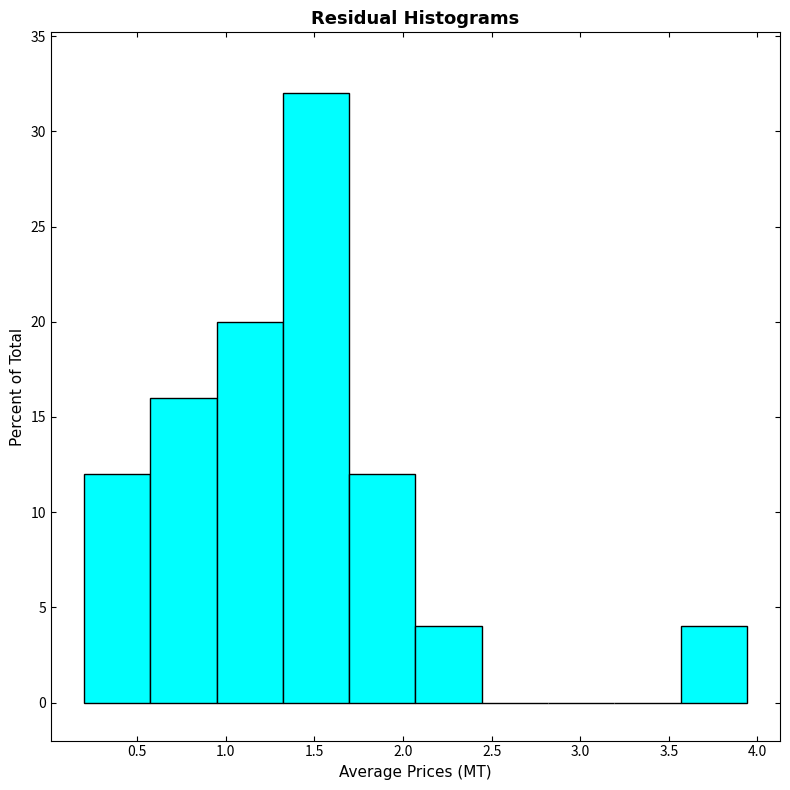

Reading left to right, transcribe this chart: for each bar, give the range it covers on the x-axis and its height. Neither the bar edges nor the heights are printed on the chart, so give them approximately, as read against the axes.

0.20 to 0.55: 12
0.55 to 0.95: 16
0.95 to 1.30: 20
1.30 to 1.70: 32
1.70 to 2.05: 12
2.05 to 2.45: 4
2.45 to 2.80: 0
2.80 to 3.20: 0
3.20 to 3.55: 0
3.55 to 3.95: 4